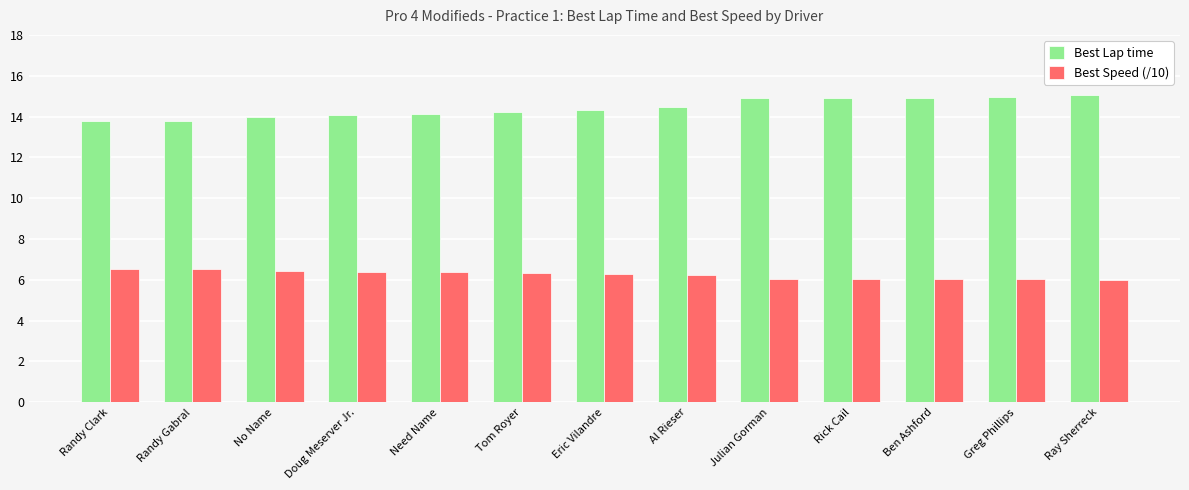

Count the number of data series in this chart.

2